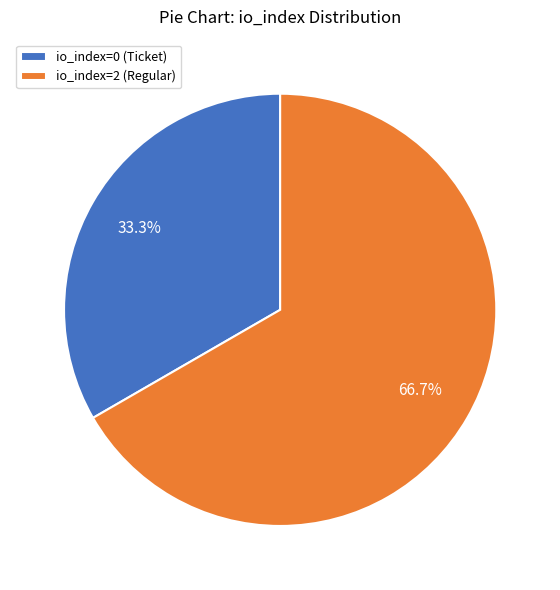

Rank the categories by value from lowest to highest.

io_index=0 (Ticket), io_index=2 (Regular)